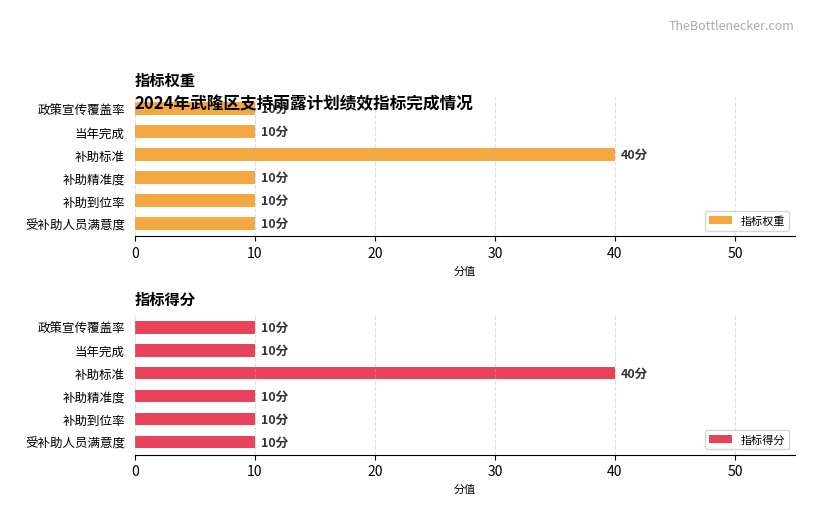

What is the sum of all 指标权重 values?

90